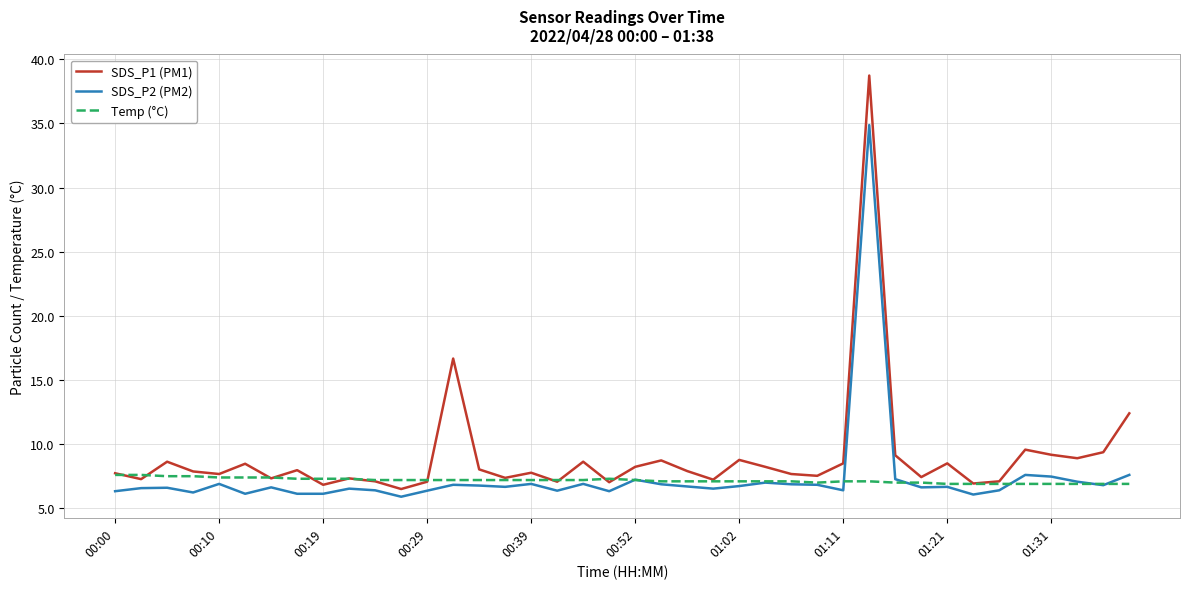

Which series has the largest total across all categories?

SDS_P1 (PM1)